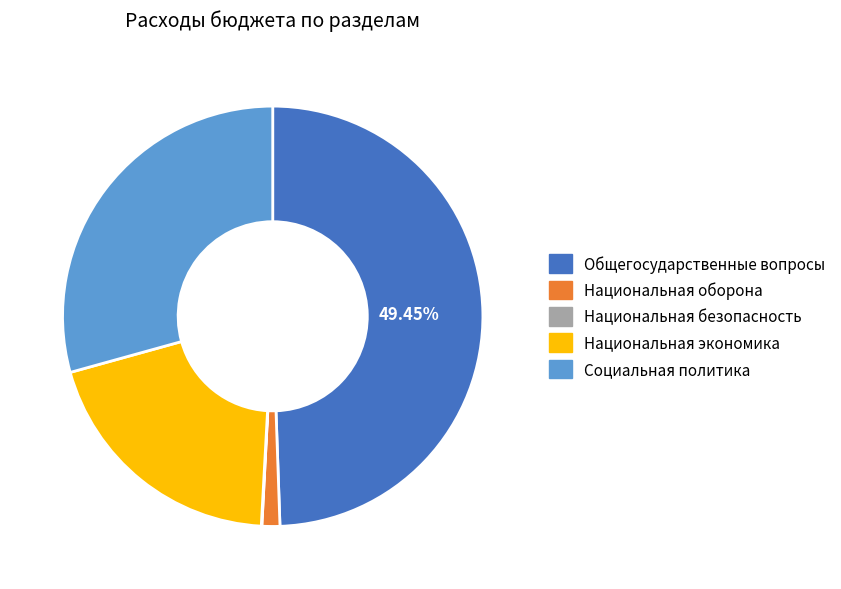

What is the largest slice in the pie chart?

Общегосударственные вопросы